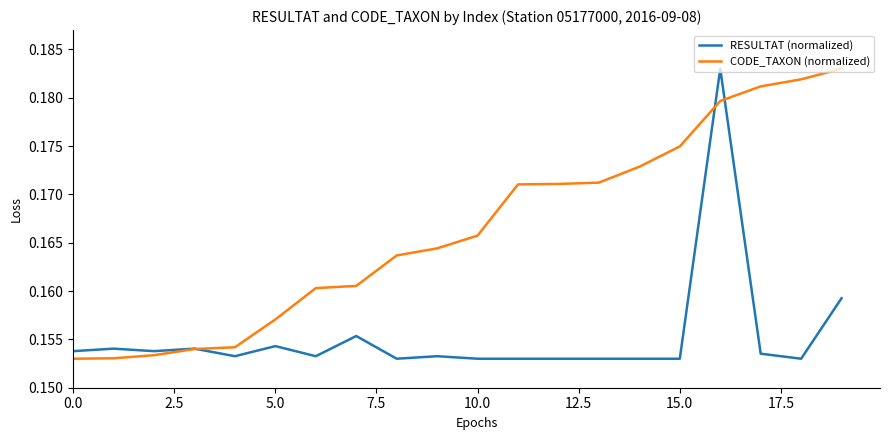

List the series in order of their overall mean, highest first.

CODE_TAXON (normalized), RESULTAT (normalized)